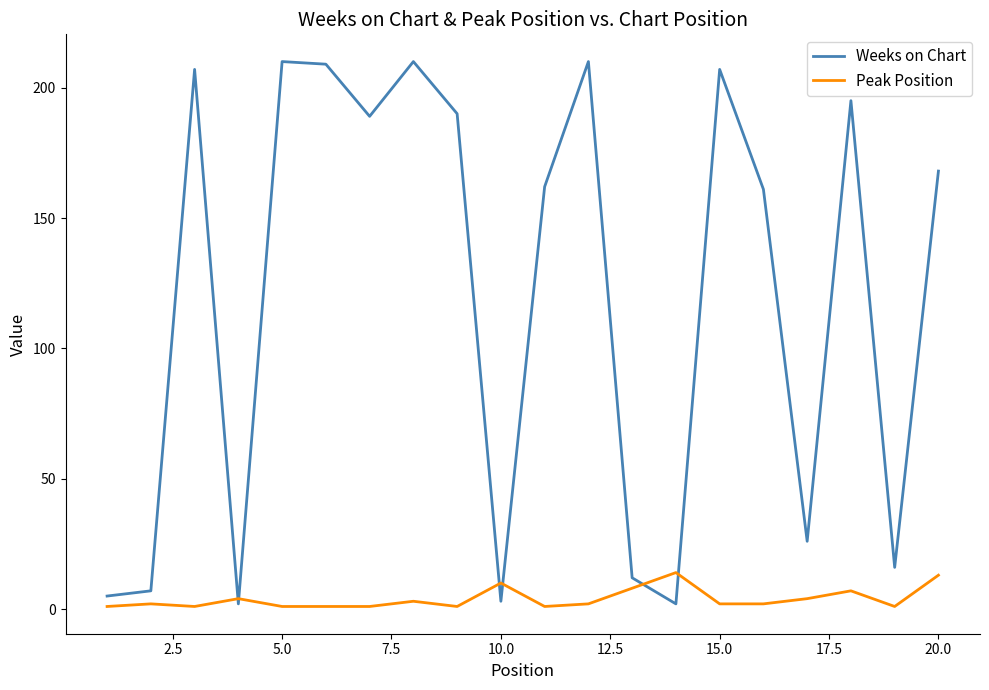

What is the greatest value displayed?

210